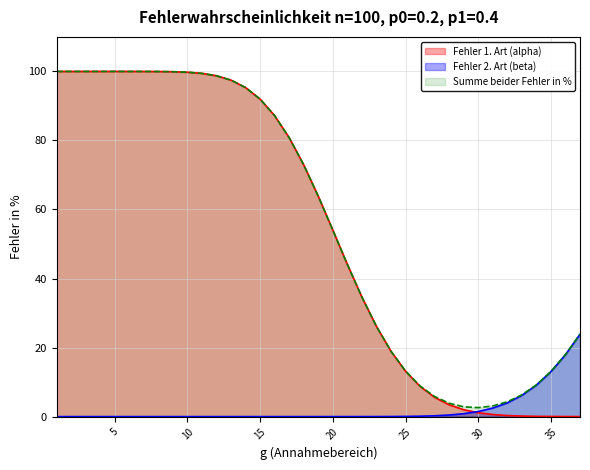

How many data points in Fehler 2. Art (beta) are above 0?

23